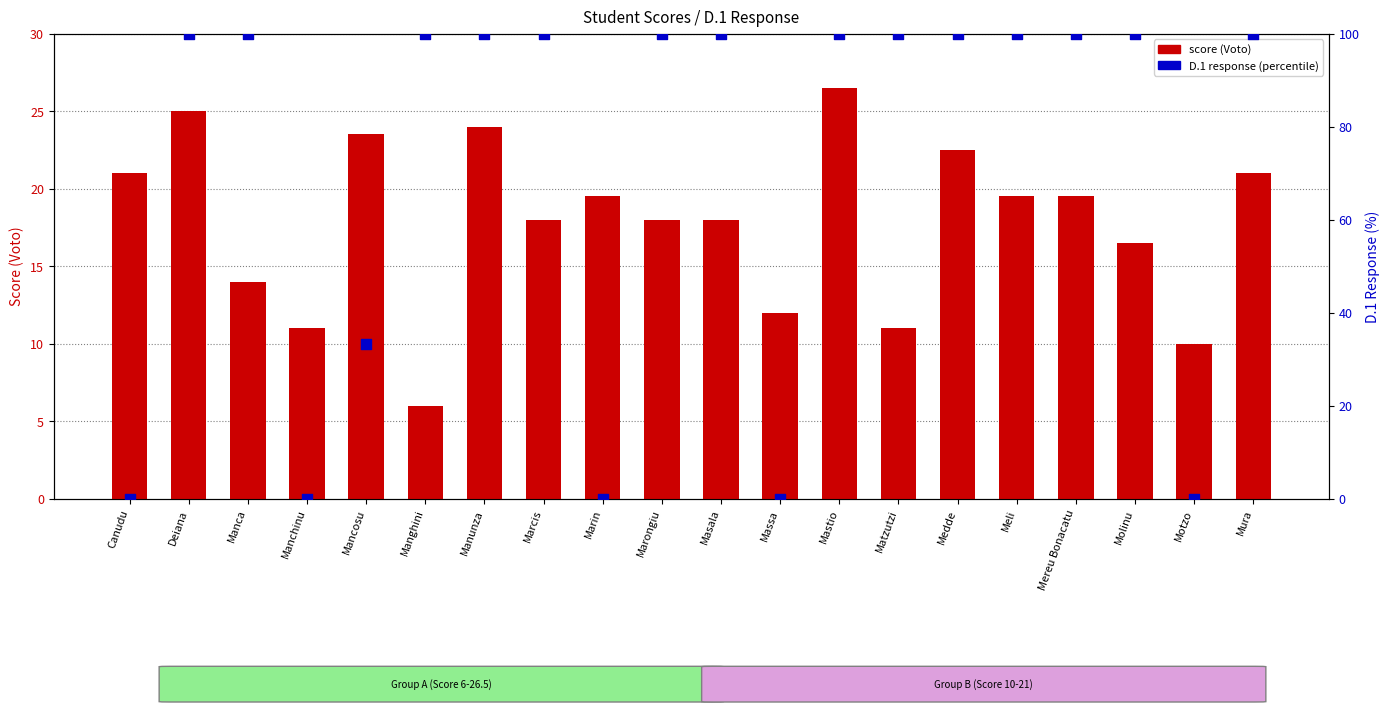

Which series has the largest total across all categories?

D.1 percentile